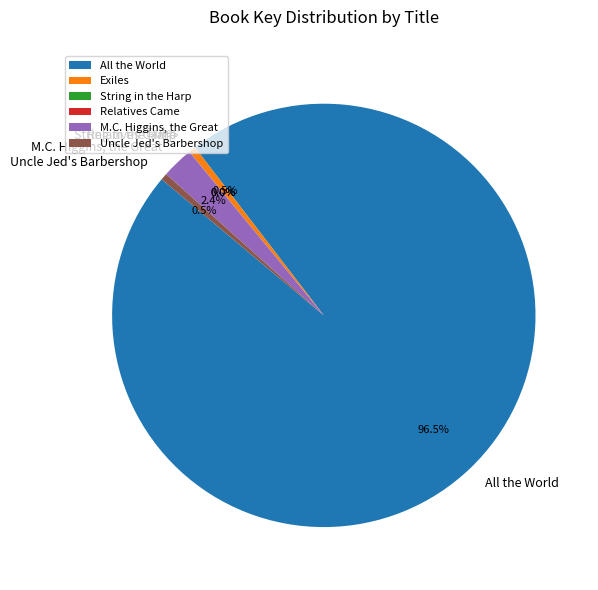

To the nearest percent, what percentage of the pie is M.C. Higgins, the Great?

2%